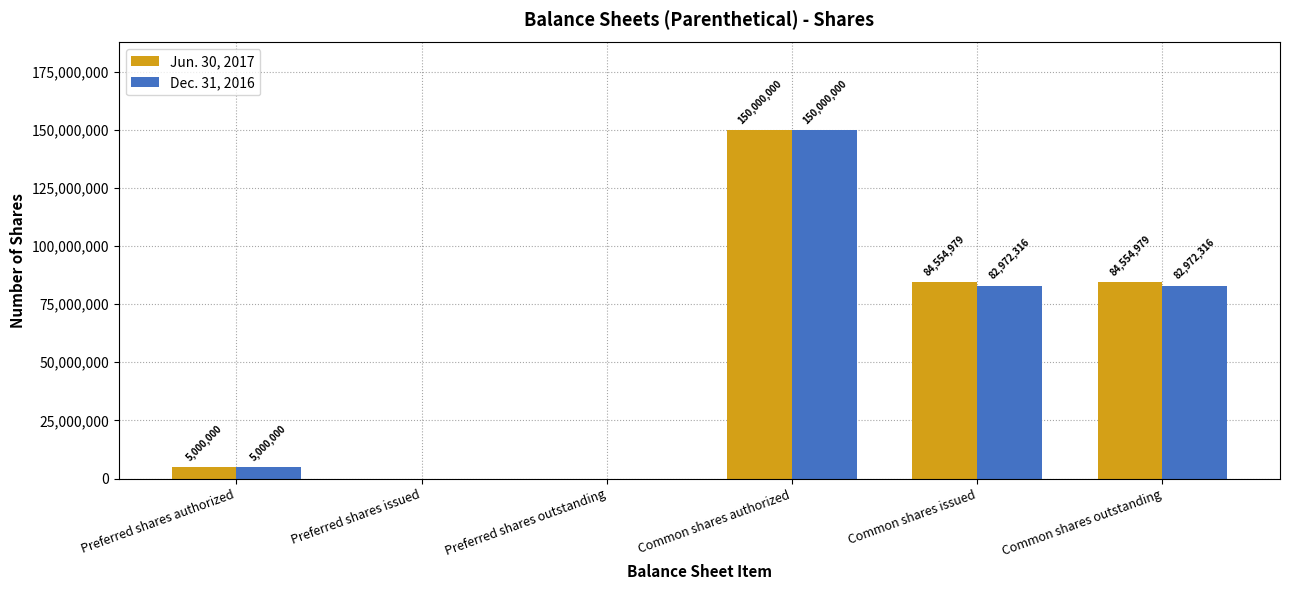

Is it true that Jun. 30, 2017 equals -69208222 at Preferred shares issued?

False